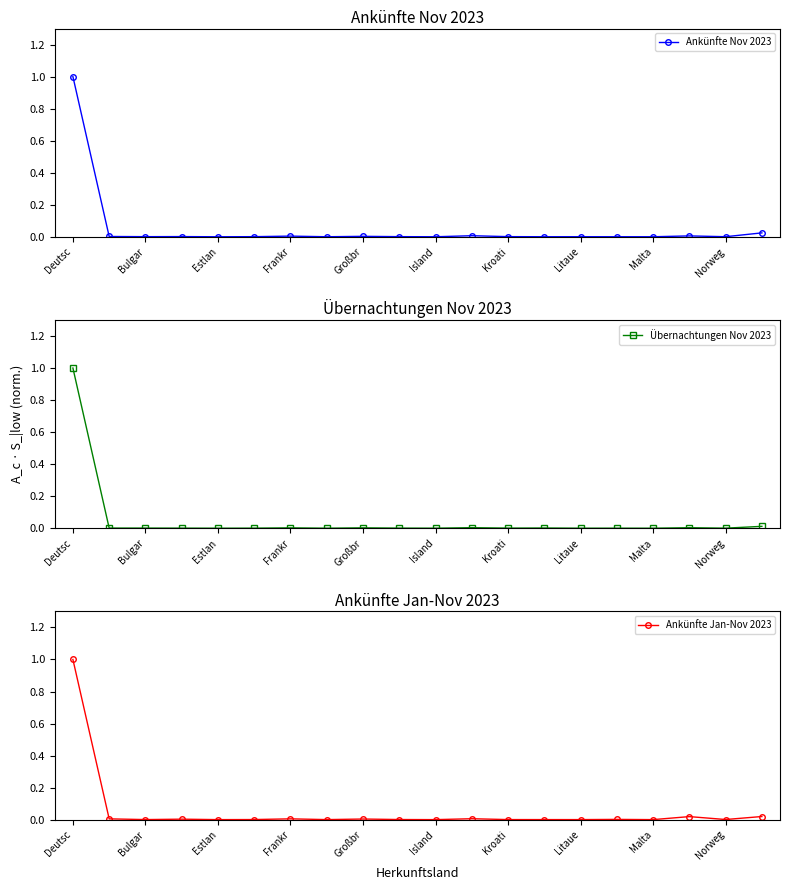

What is the maximum value for Ankünfte Nov 2023?

1.0